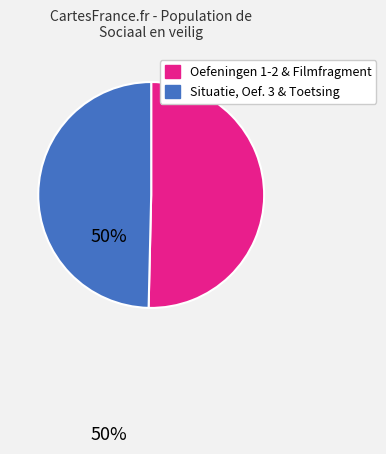

Is there any slice that represents more than half of the pie?

Yes